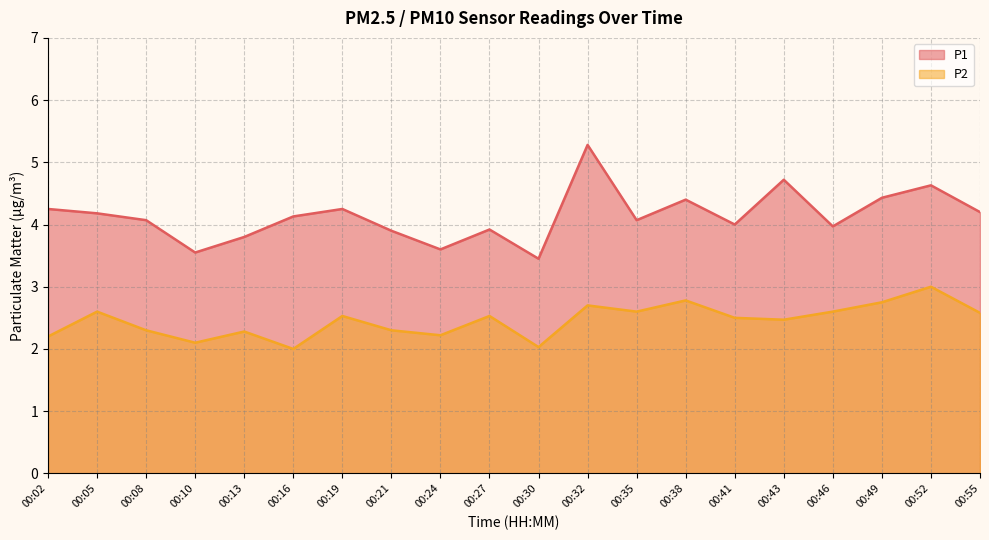

True or false: P2 and P1 intersect in this chart.

False